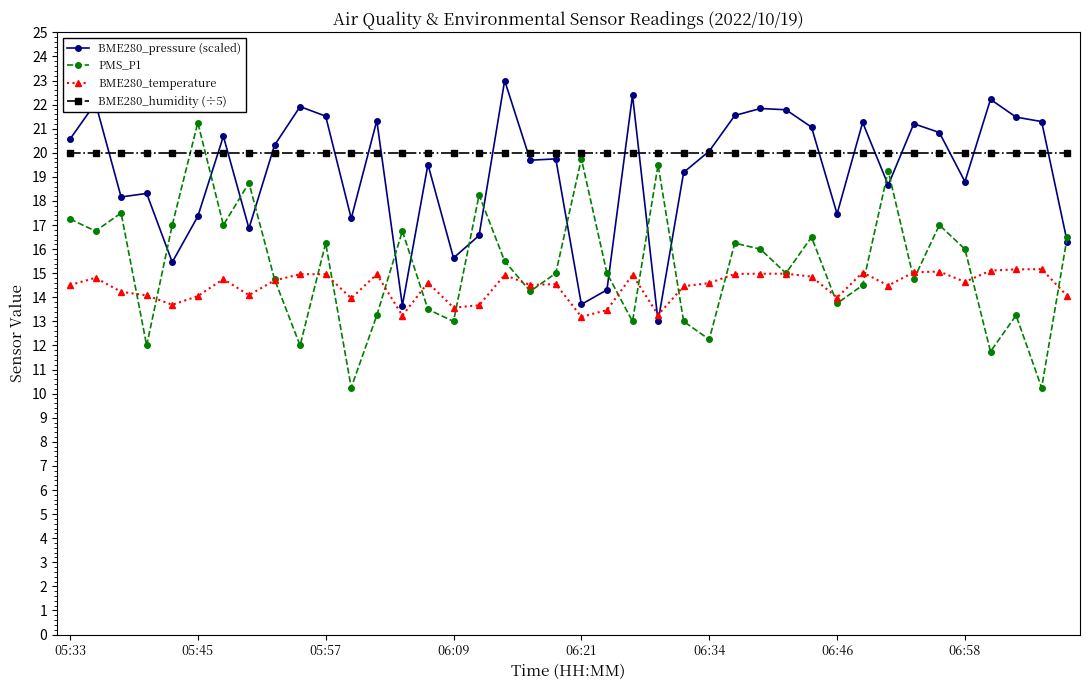

What is the value of the BME280_temperature point at the 31st from the left?

14.0